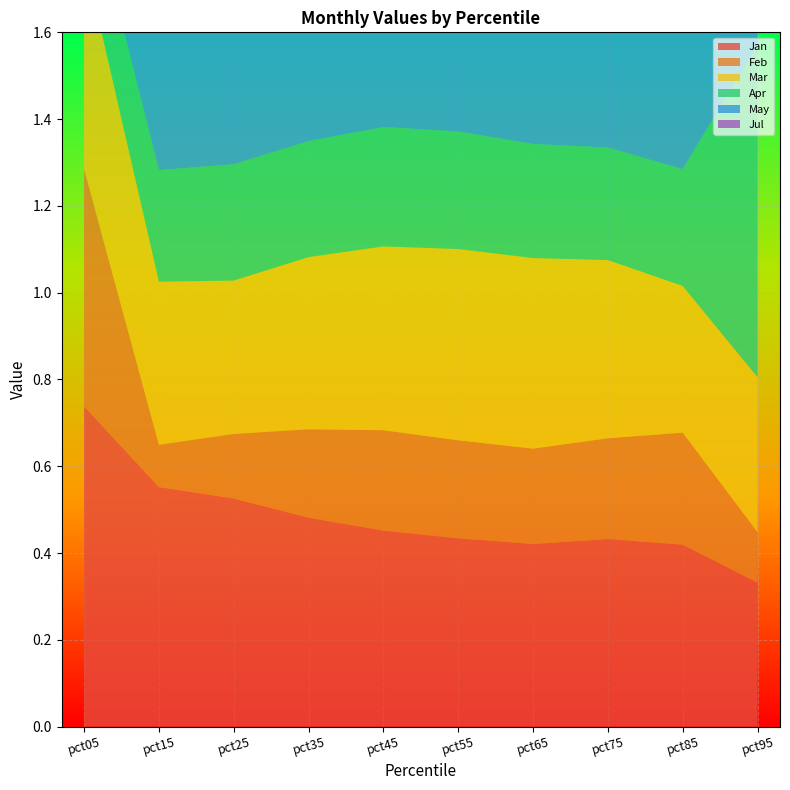

Reading left to right, extract all data points from this chart.

Jan: 0.7	0.6	0.5	0.5	0.5	0.4	0.4	0.4	0.4	0.3
Feb: 0.5	0.1	0.1	0.2	0.2	0.2	0.2	0.2	0.3	0.1
Mar: 0.5	0.4	0.4	0.4	0.4	0.4	0.4	0.4	0.3	0.4
Apr: 0.2	0.3	0.3	0.3	0.3	0.3	0.3	0.3	0.3	0.8
May: 0.2	0.3	0.3	0.3	0.3	0.3	0.3	0.4	0.4	0.2
Jul: 0.6	0.3	0.3	0.2	0.2	0.1	0.1	0.2	0.2	0.3